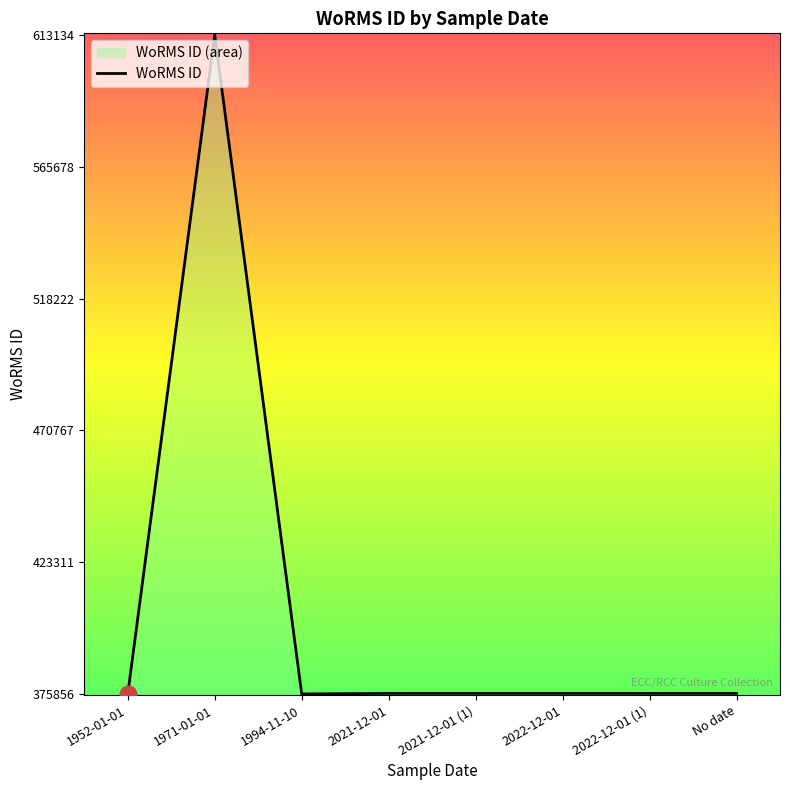

Does the chart display data point markers on the line(s)?

No